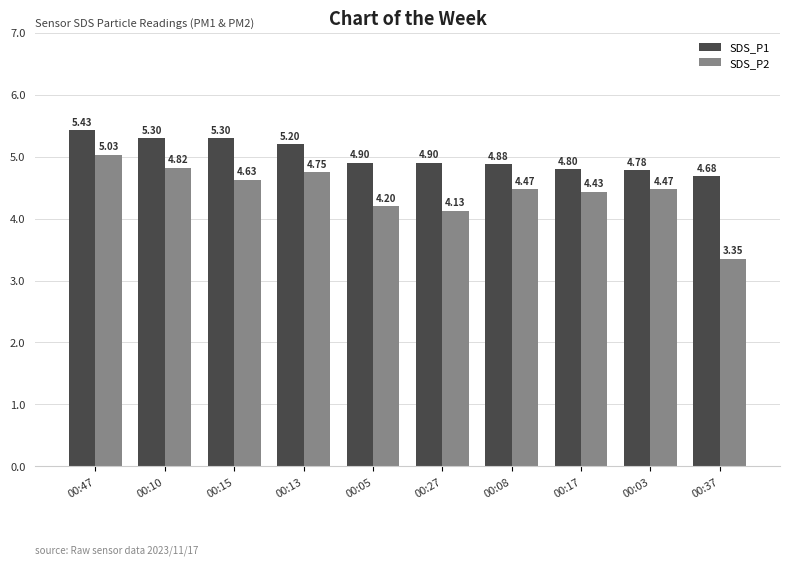

How many bars are there in each group?

2